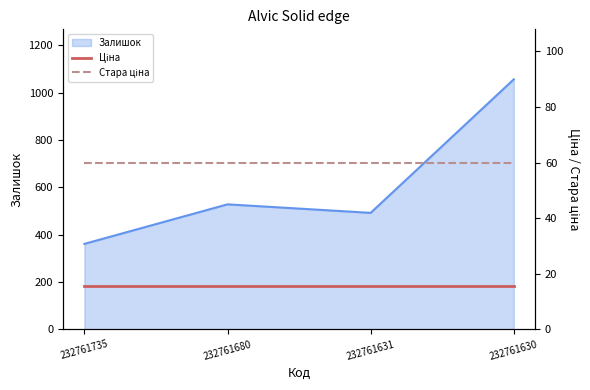

At which category does Залишок reach its first local peak?

232761680